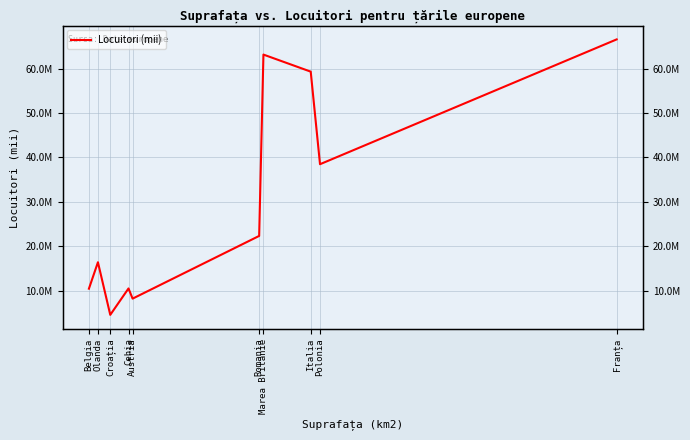

What is the difference between the values at Franța and Croația?

62049000